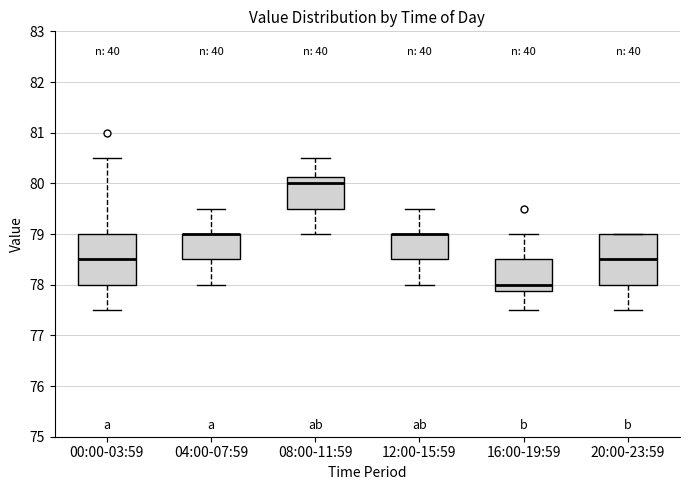

Reading left to right, read every box against the y-axis: the position of its median line, the range the box covers, and the ends of its whiskers. The values are not printed on the chart, so give them approximately, as read against the axis.

00:00-03:59: median 78.5, box 78.0 to 79.0, whiskers 77.5 to 80.5
04:00-07:59: median 79.0 (drawn on the box's upper edge), box 78.5 to 79.0, whiskers 78.0 to 79.5
08:00-11:59: median 80.0, box 79.5 to 80.1, whiskers 79.0 to 80.5
12:00-15:59: median 79.0 (drawn on the box's upper edge), box 78.5 to 79.0, whiskers 78.0 to 79.5
16:00-19:59: median 78.0, box 77.9 to 78.5, whiskers 77.5 to 79.0
20:00-23:59: median 78.5, box 78.0 to 79.0, whiskers 77.5 to 79.0